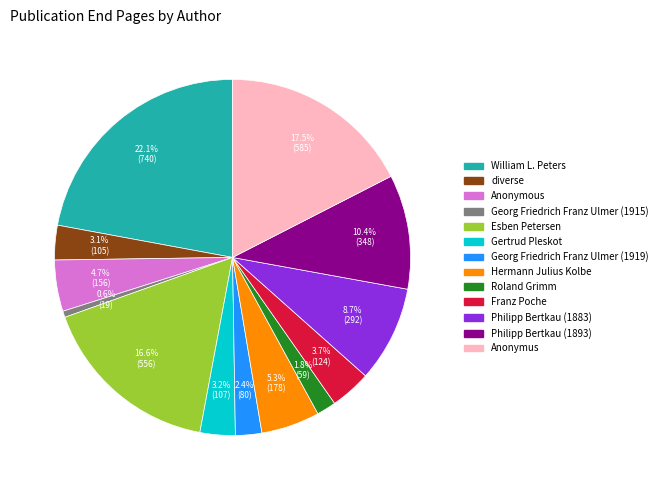

Between Georg Friedrich Franz Ulmer (1915) and Gertrud Pleskot, which is larger?

Gertrud Pleskot